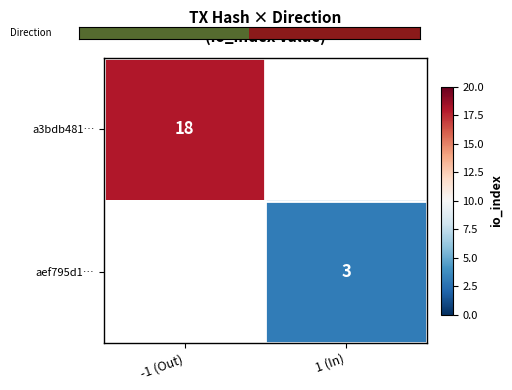

Is the value of aef795d1… at 1 (In) greater than the value of a3bdb481… at -1 (Out)?

No